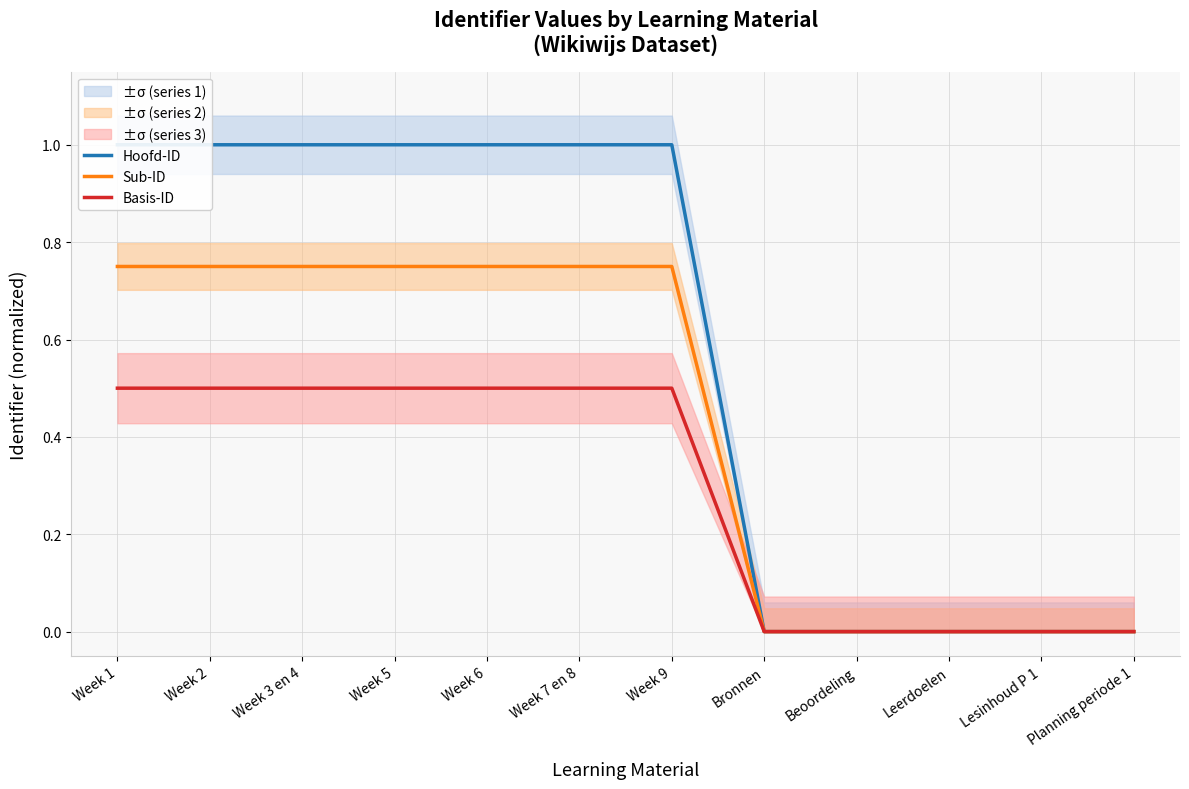

At which category is the sum across all series the highest?

Week 9